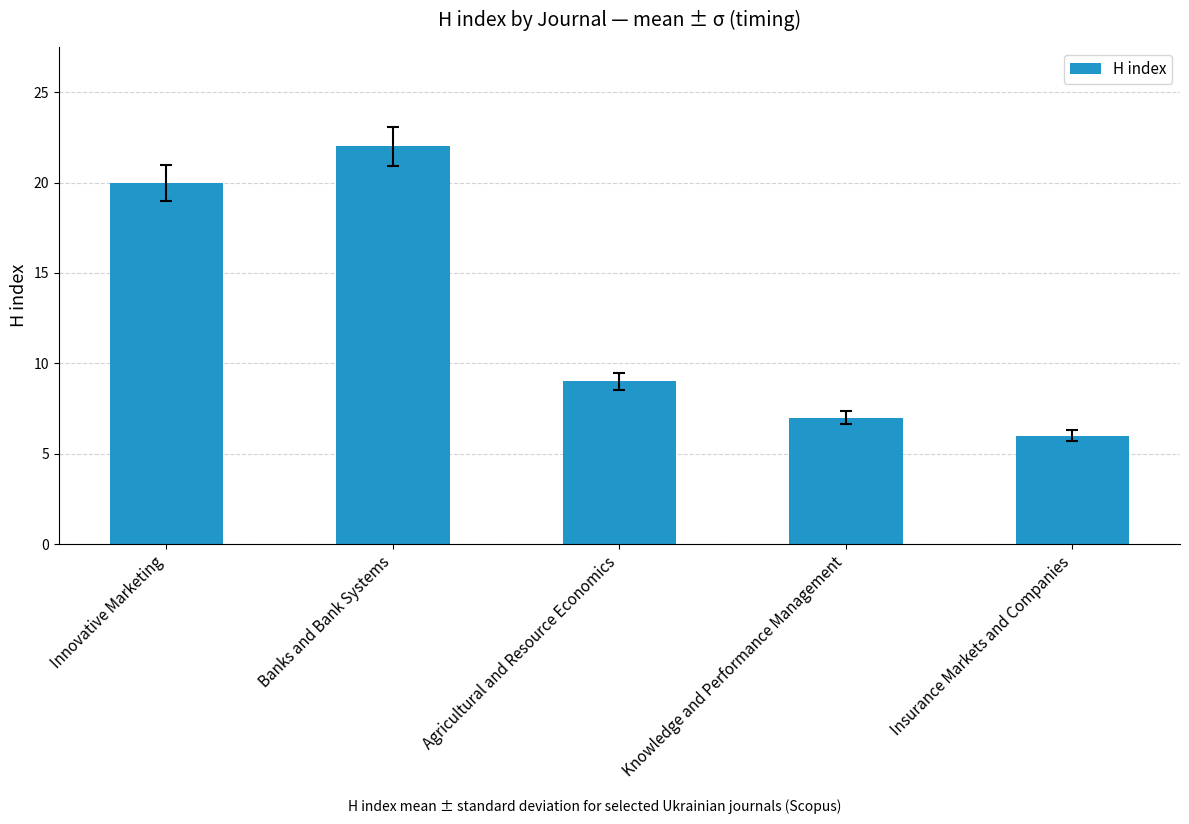

Which category has the lowest value across all series?

Insurance Markets and Companies